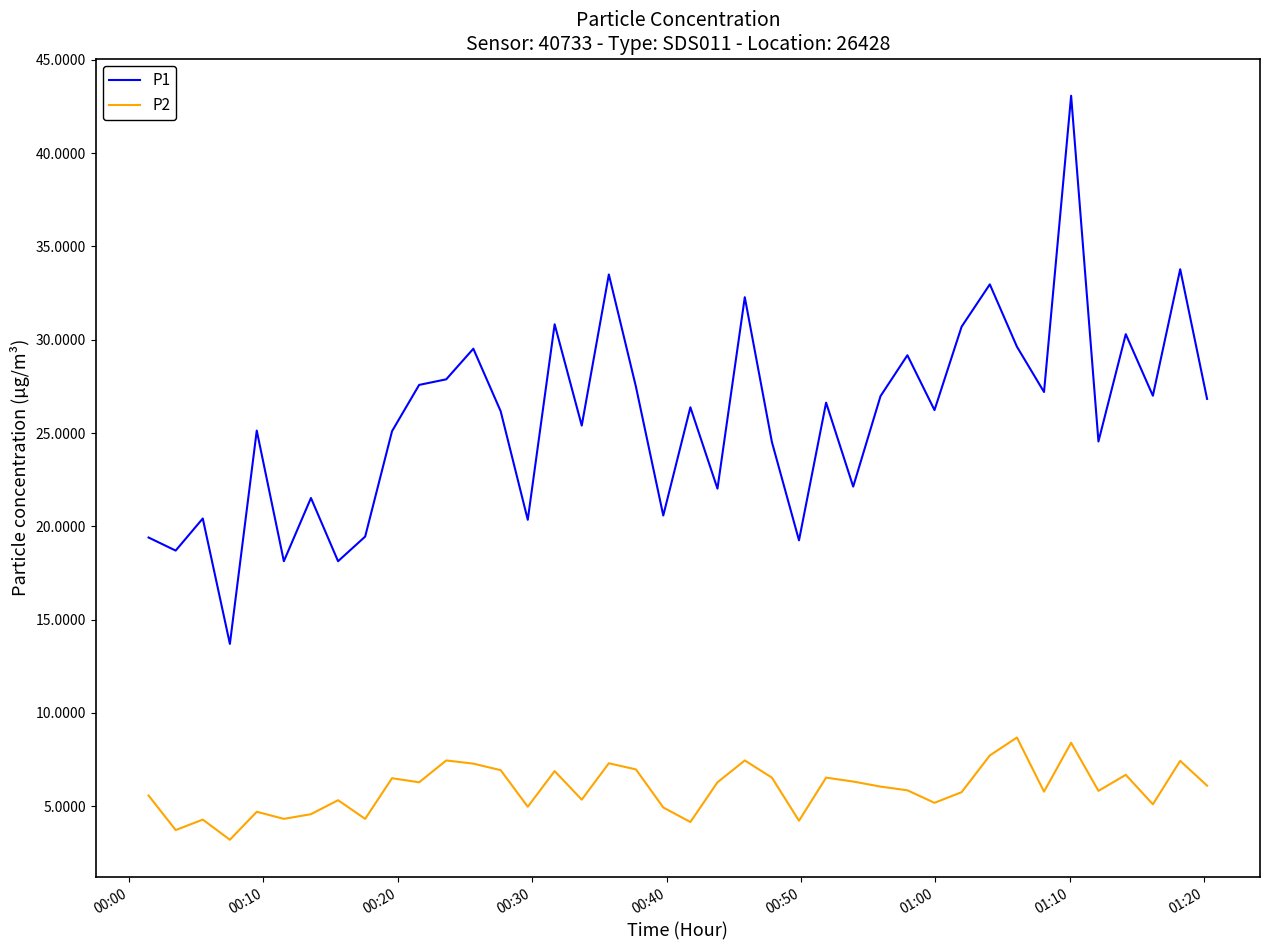

Count the number of categories in the chart.

40